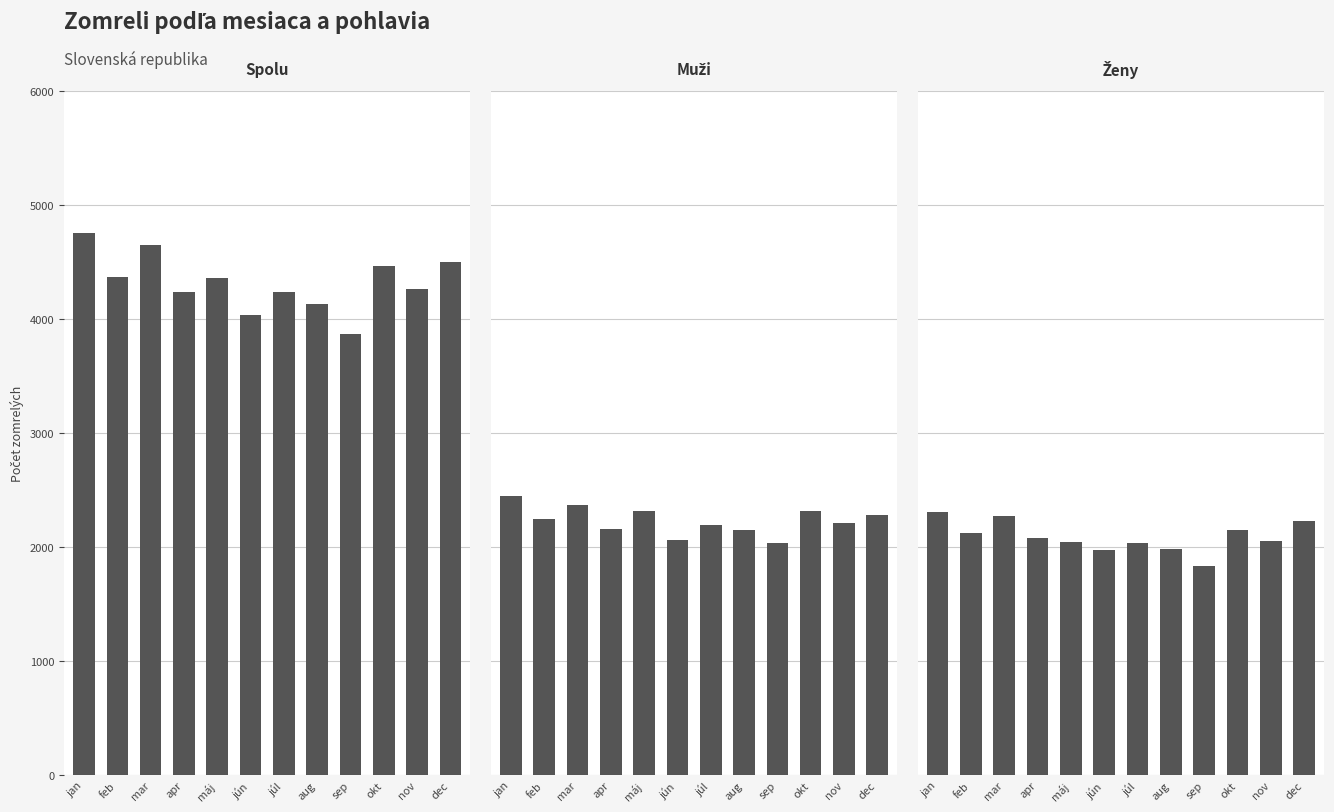

What is the spread (max minus min) of values at jún?

2061